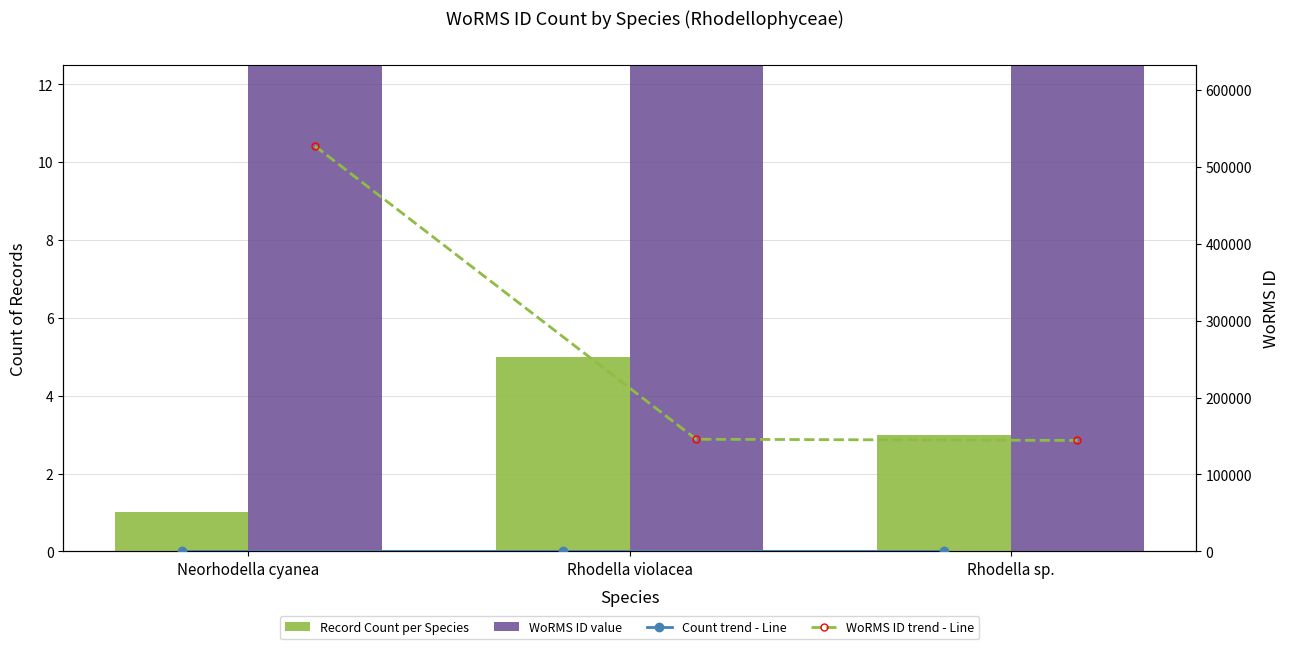

At how many categories does at least one series exceed 351943?

1